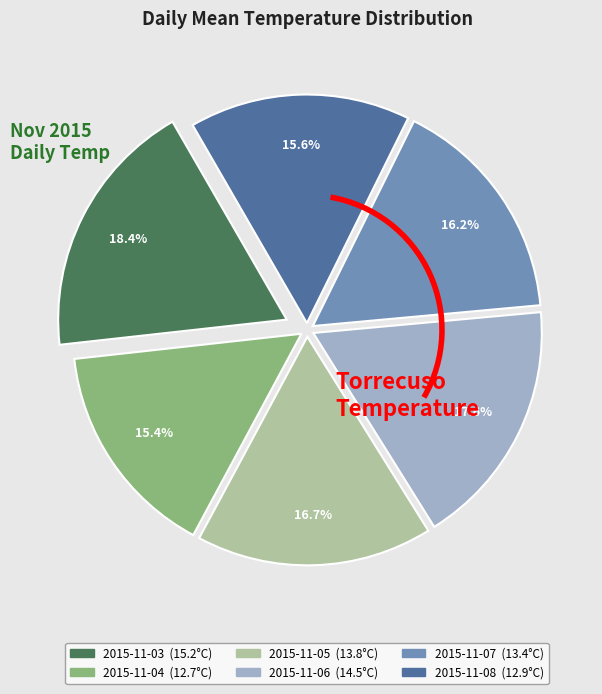

To the nearest percent, what percentage of the pie is 2015-11-04?

15%